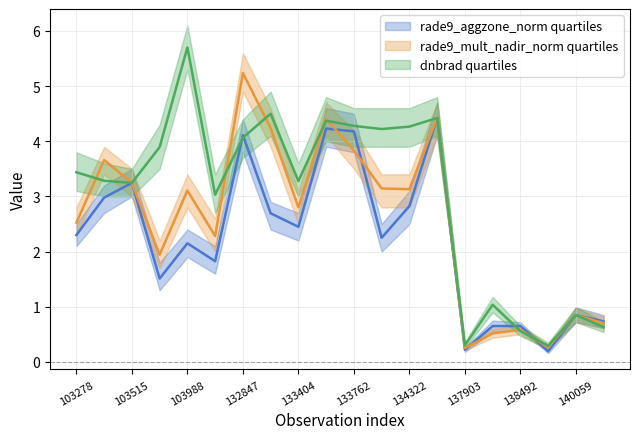

What are all the series names shown in the legend?

rade9_aggzone_norm, rade9_mult_nadir_norm, dnbrad